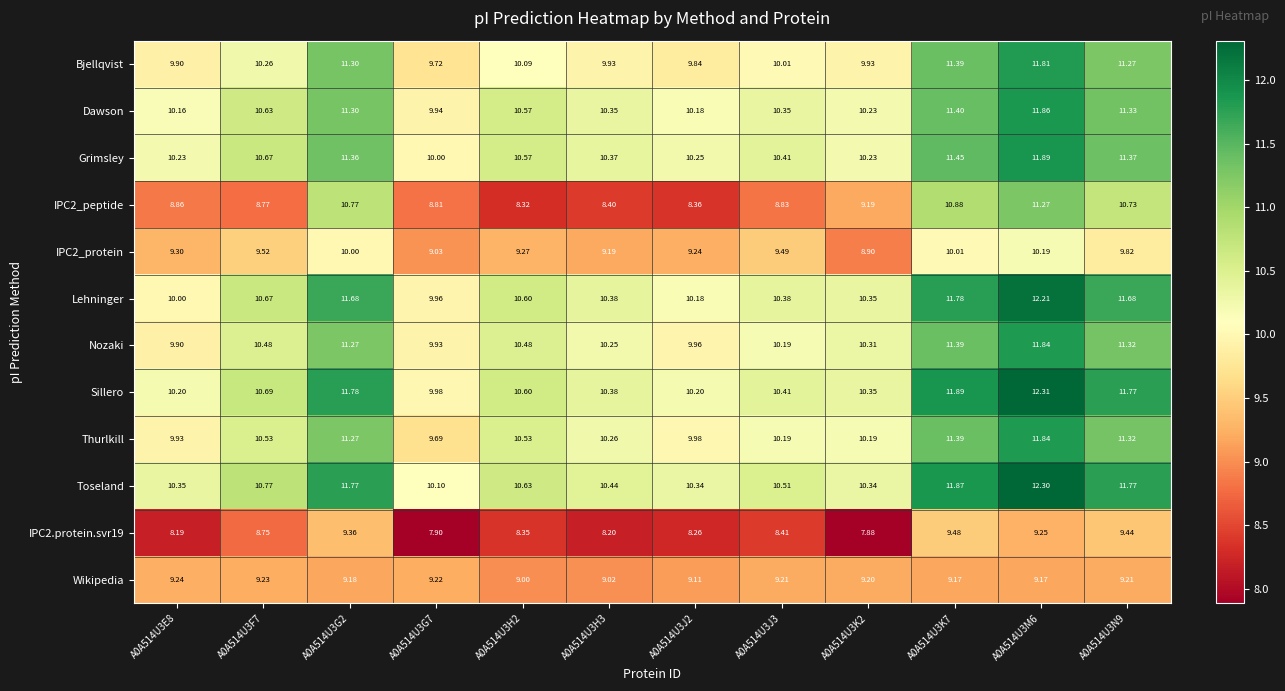

Which series has the largest total across all categories?

Toseland